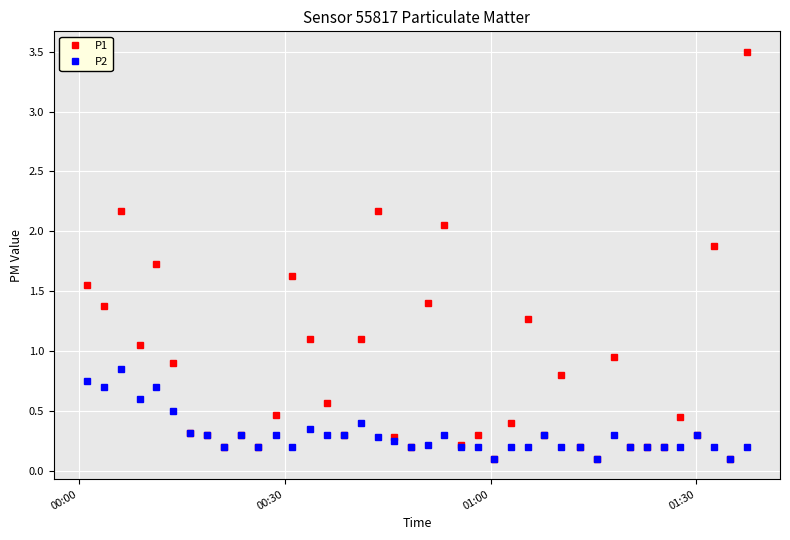

At how many categories does at least one series exceed 1?

14